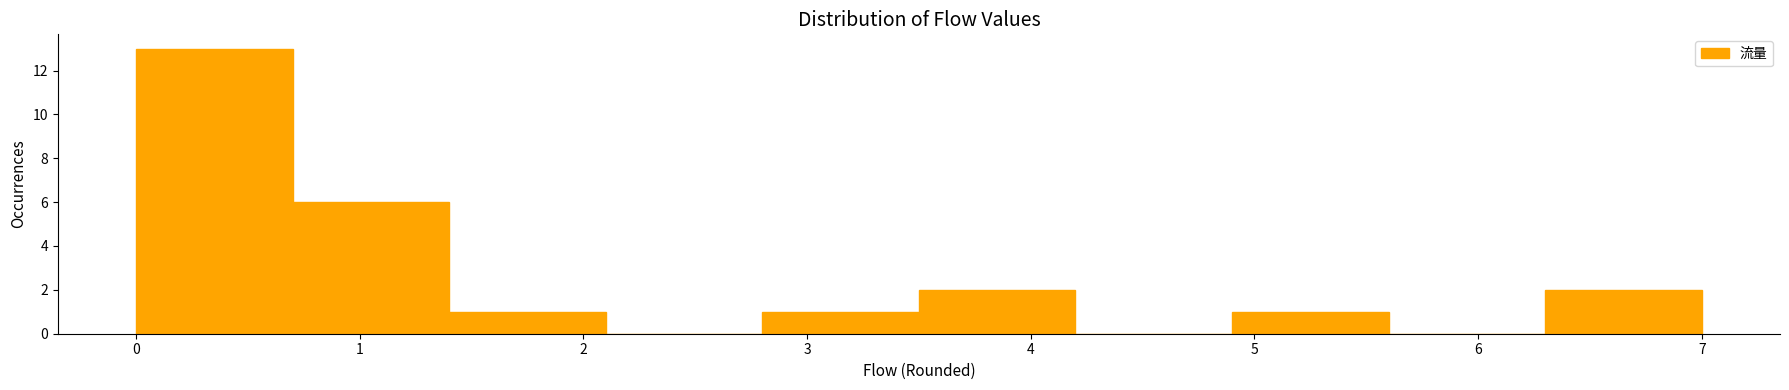

What is the height of the bar covering 4.9 to 5.6 on the x-axis? The values are not printed on the chart, so give them approximately, as read against the axis.

1